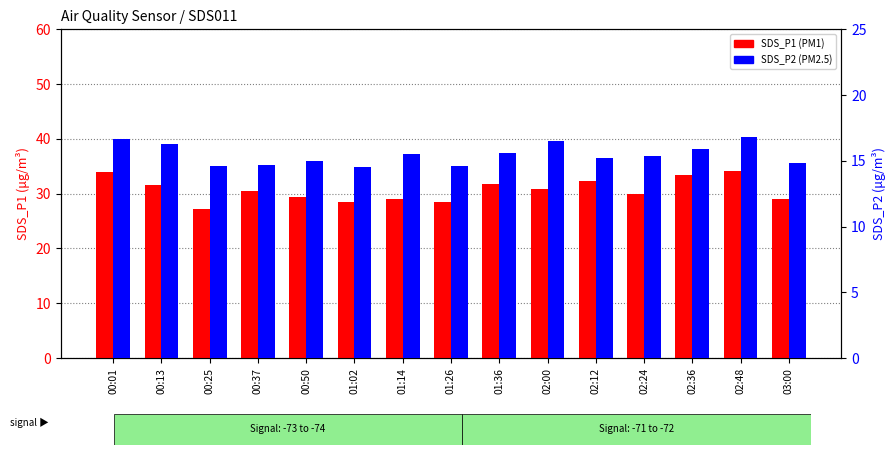

At which label does SDS_P2 reach its peak?

02:48